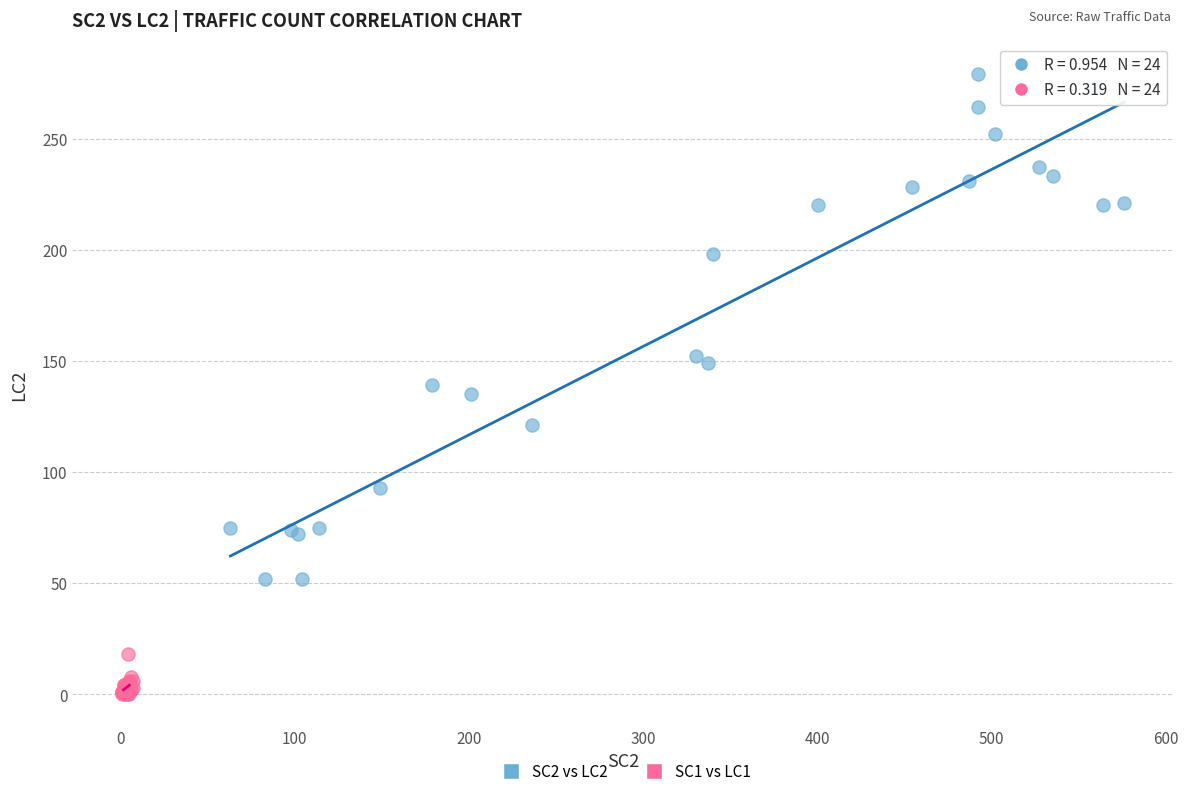

Which series reaches the maximum Y coordinate?

SC2 vs LC2